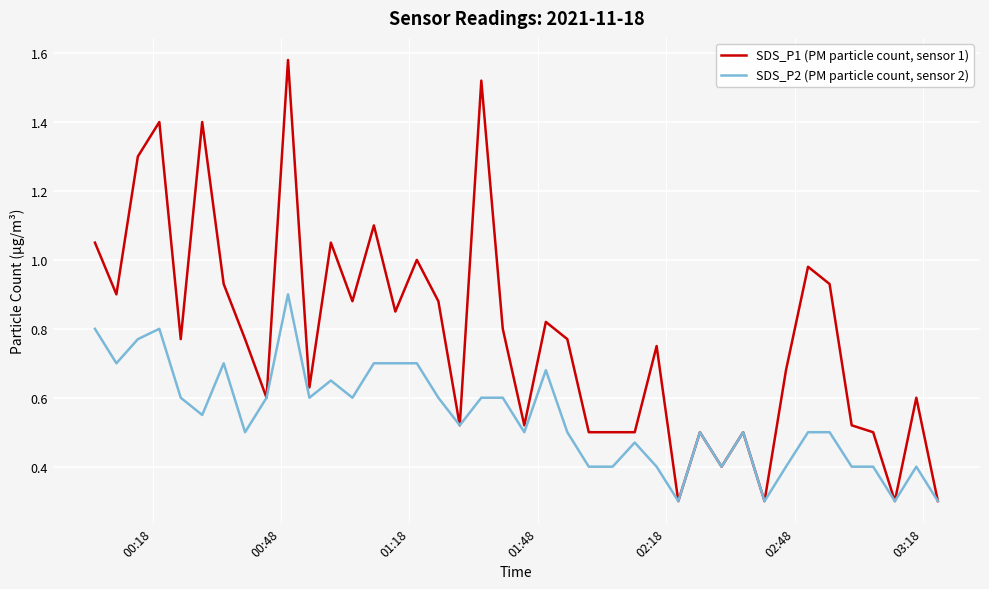

Which series has the largest range (max minus min)?

SDS_P1 (PM particle count, sensor 1)